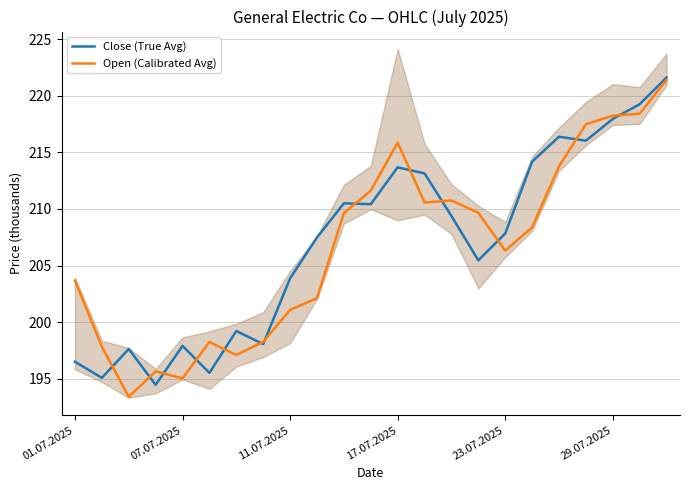

Where does the Close (True Avg) series first go above 207?

9